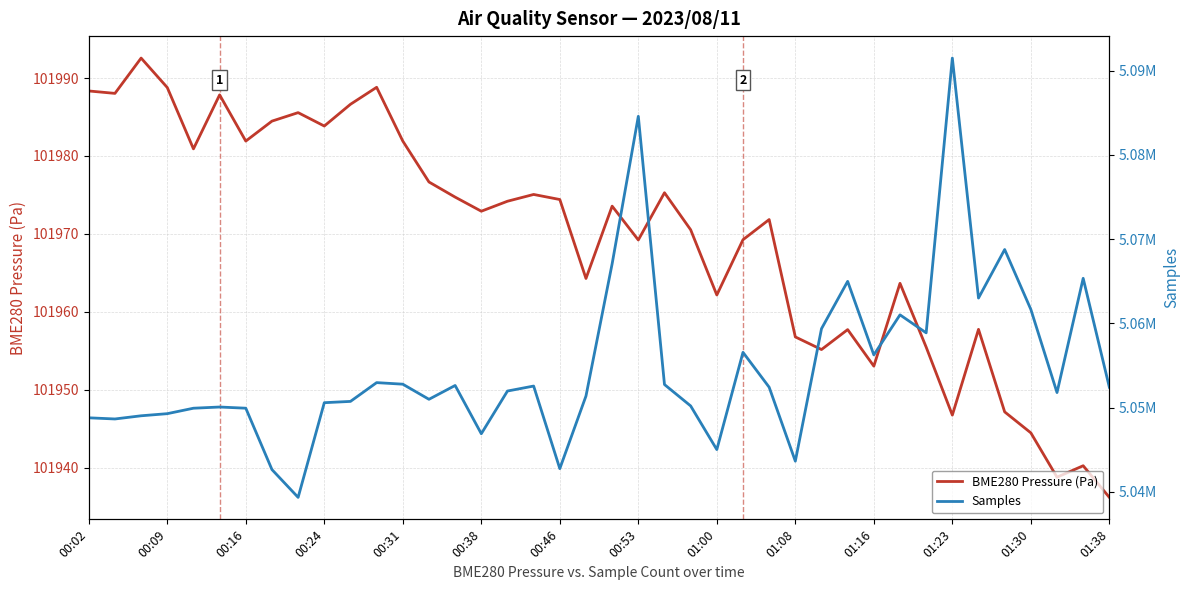

What is the difference between the second highest and second lowest values in the BME280 Pressure (Pa) series?

50.0